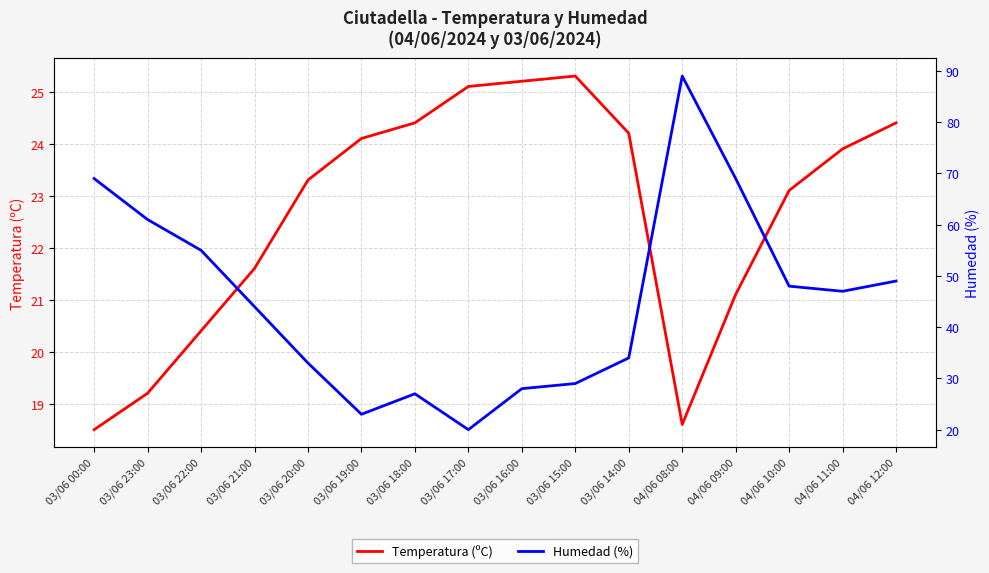

What is the label of the 3rd point from the right?

04/06 10:00